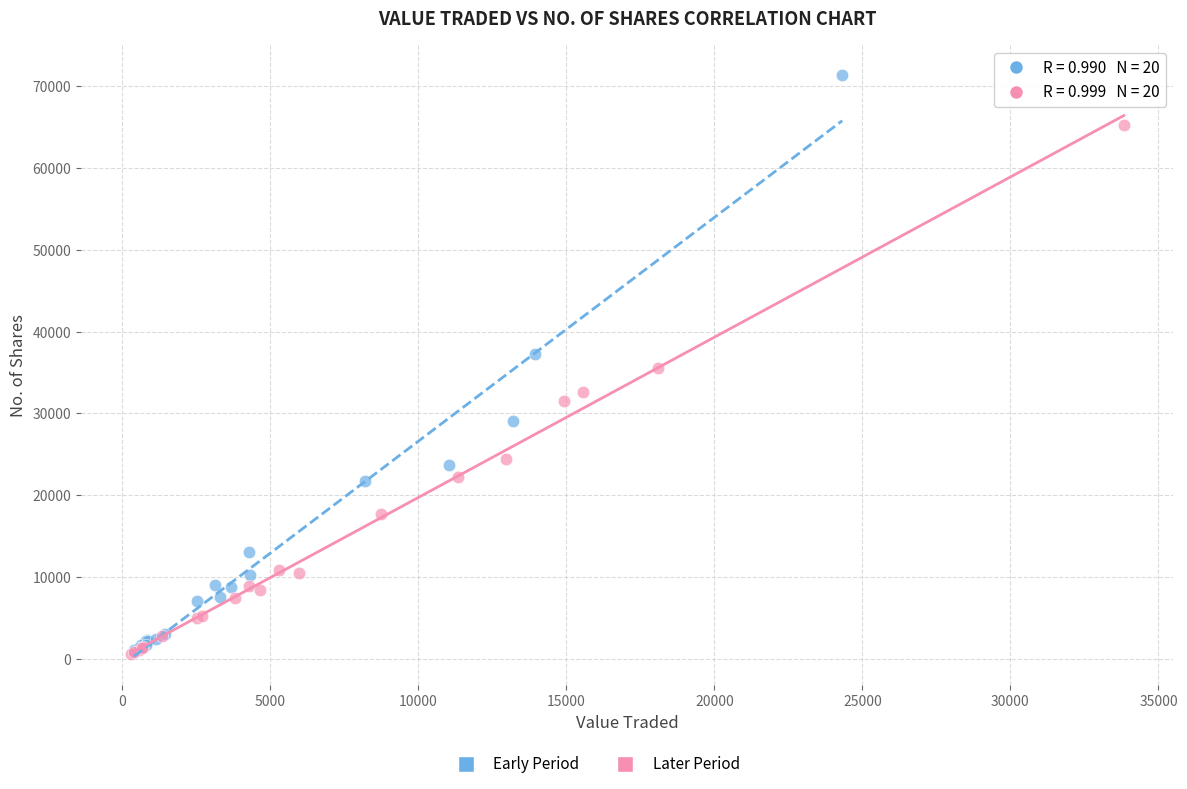

Which series has the widest spread of Y values?

Early Period